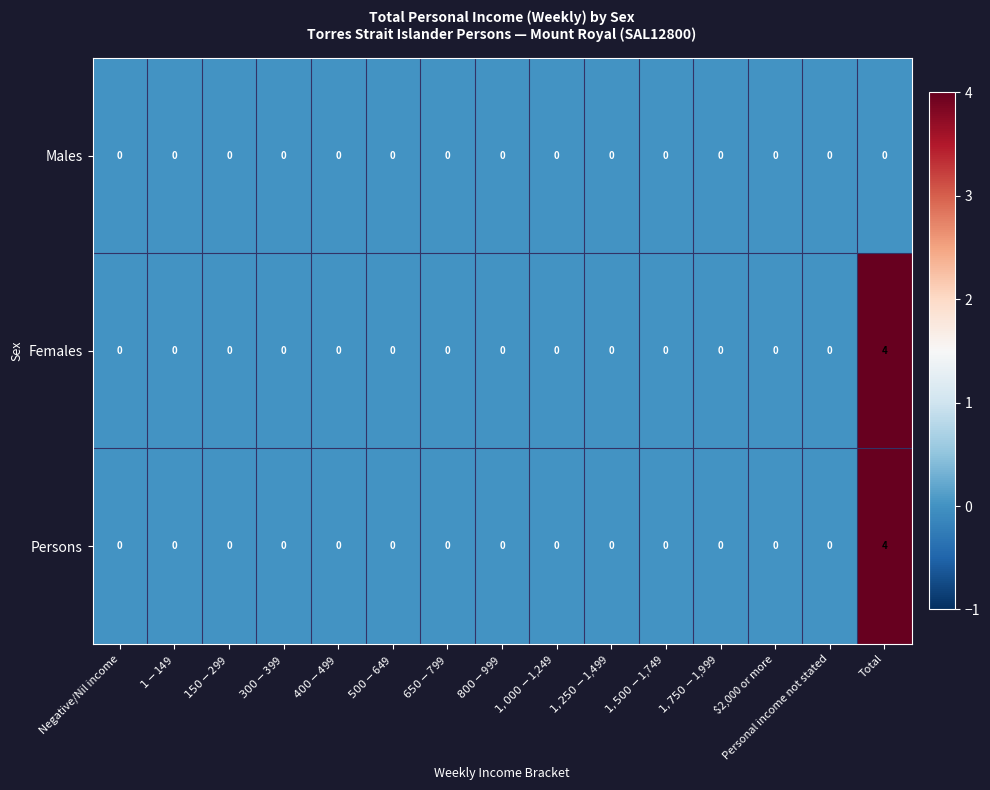

At which category is the sum across all series the highest?

Total